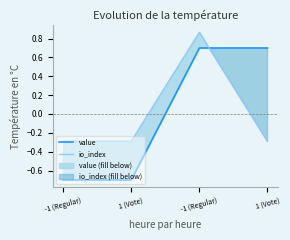

Which series has the widest spread of values?

value